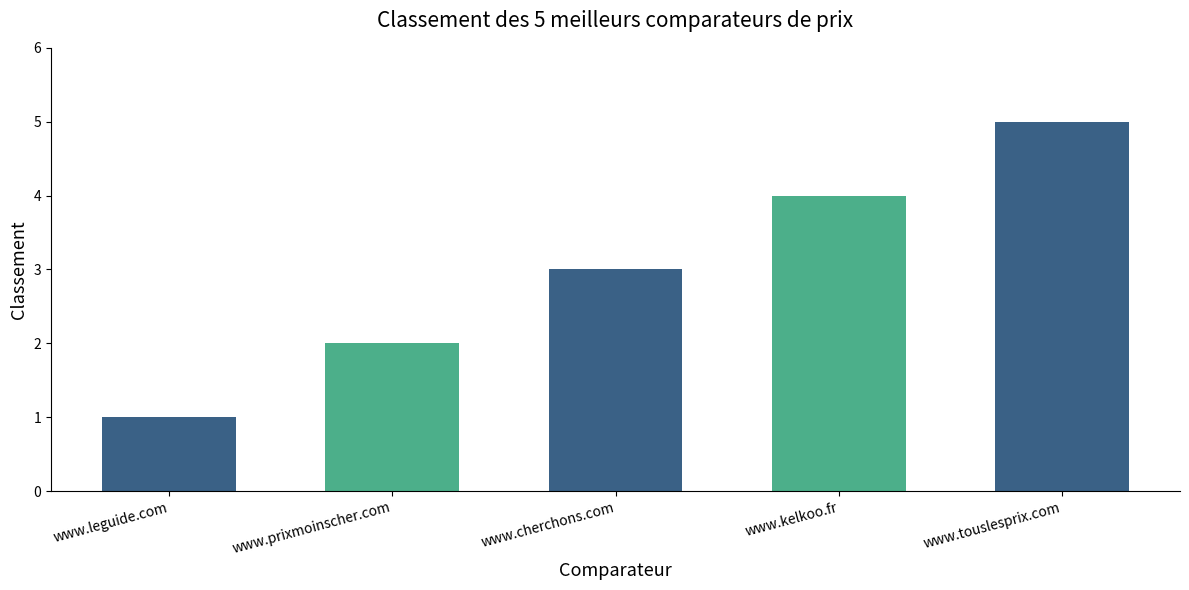

Count the values in the range 2 to 4.

3